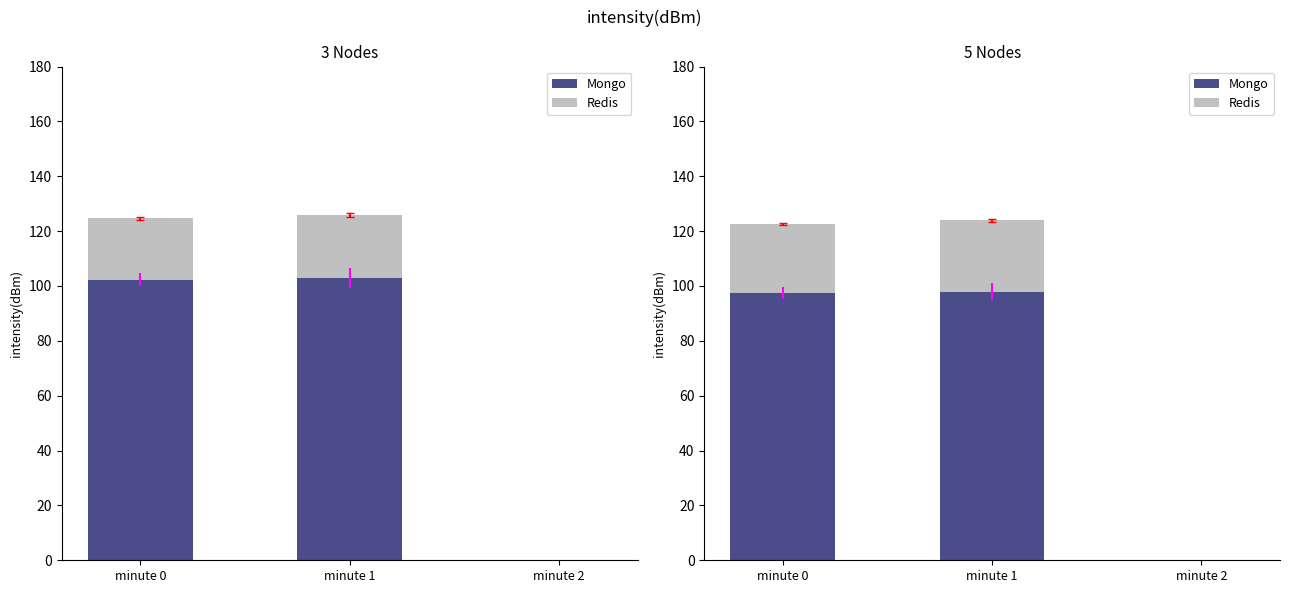

Are the bars horizontal?

No